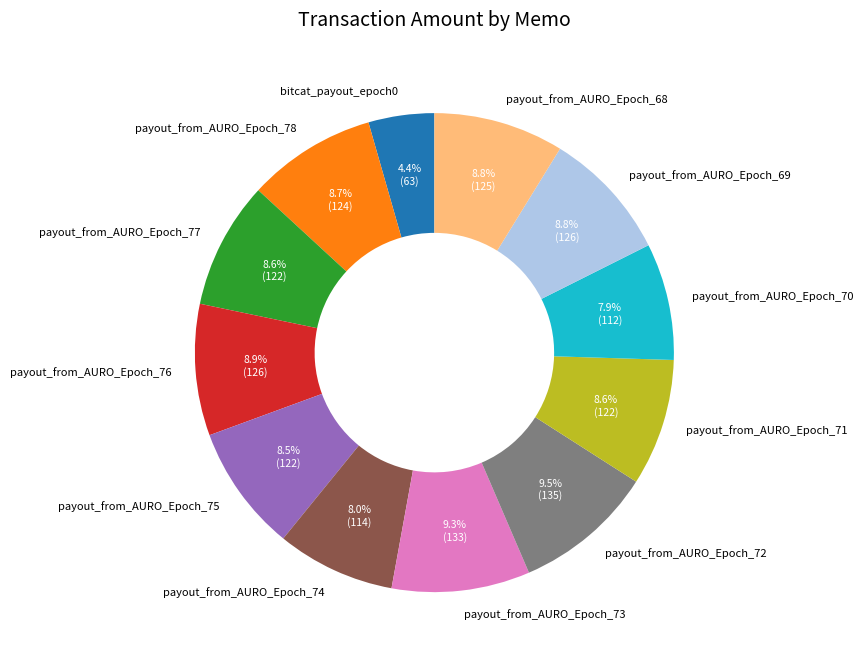

Is there any slice that represents more than half of the pie?

No